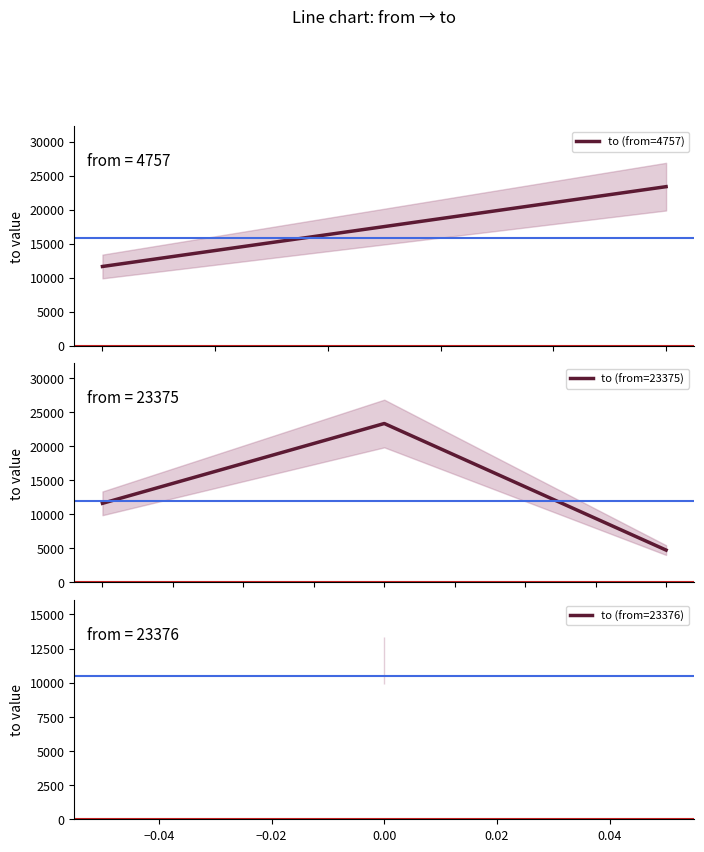

Is this an area chart (filled region under the line)?

No